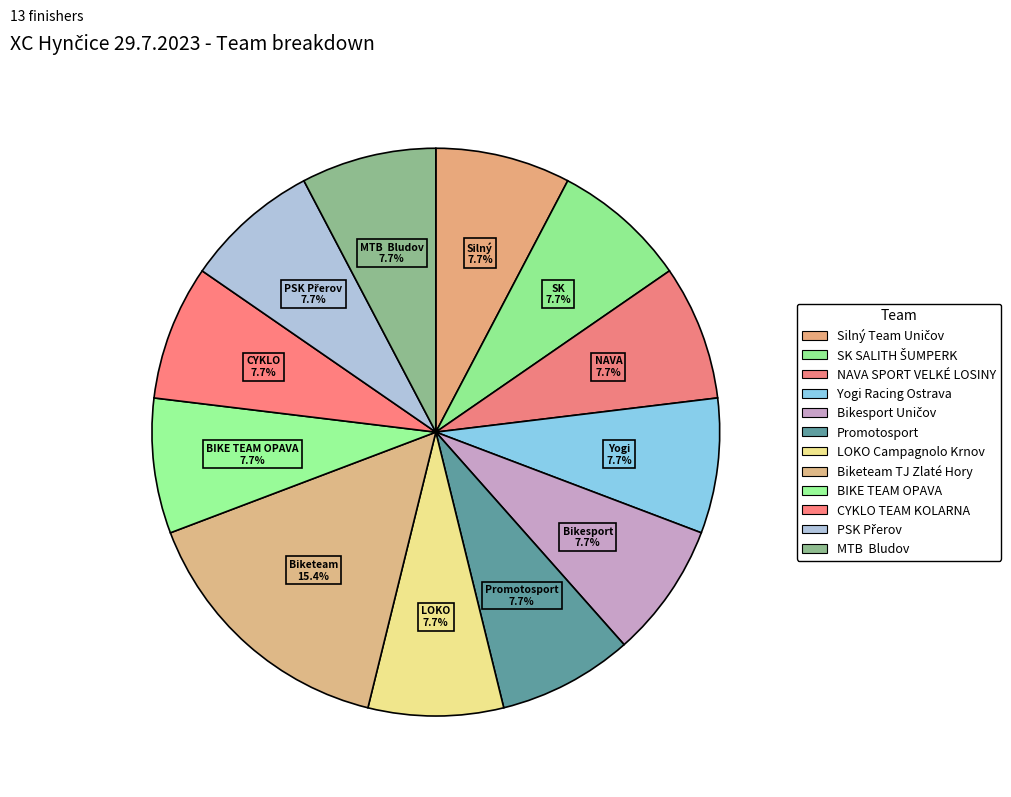

Rank the categories by value from highest to lowest.

Biketeam TJ Zlaté Hory, Silný Team Uničov, SK SALITH ŠUMPERK, NAVA SPORT VELKÉ LOSINY, Yogi Racing Ostrava, Bikesport Uničov, Promotosport, LOKO Campagnolo Krnov, BIKE TEAM OPAVA, CYKLO TEAM KOLARNA, PSK Přerov, MTB  Bludov